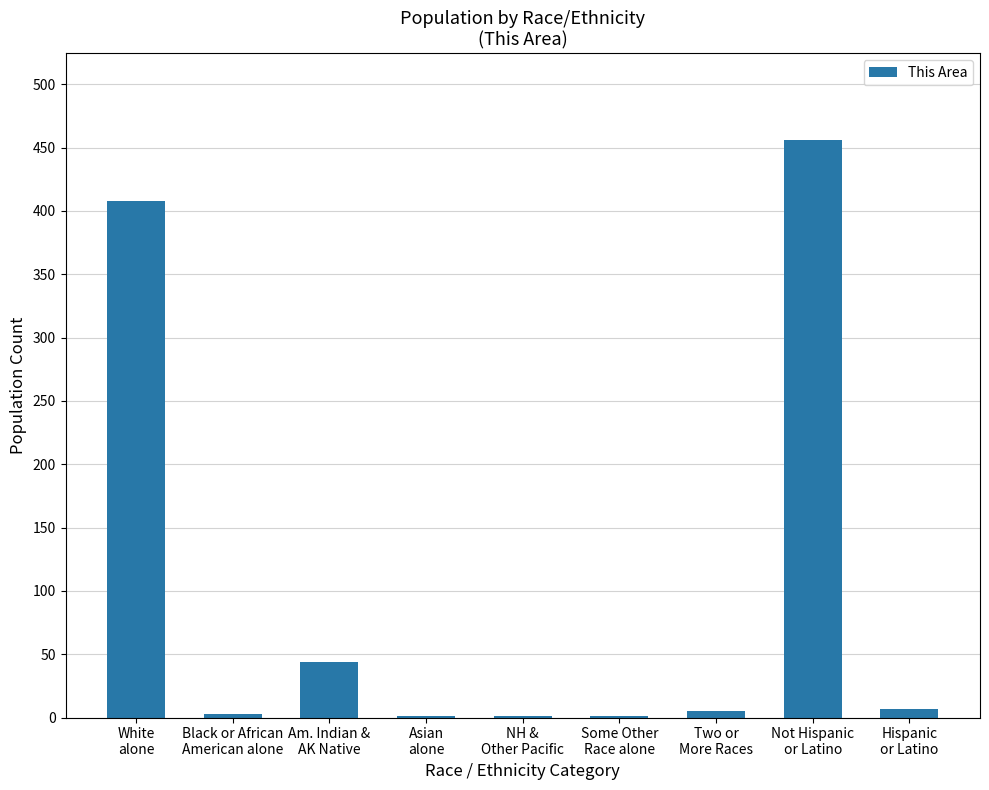

What is the difference between the values at NH &
Other Pacific and Hispanic
or Latino?

6